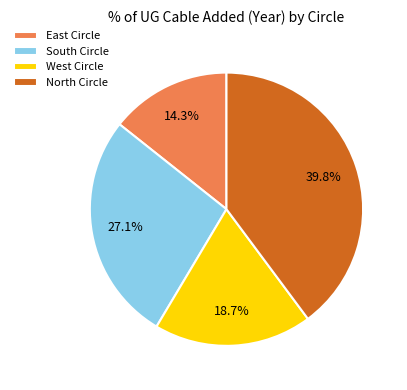

Does any single category account for the majority?

No